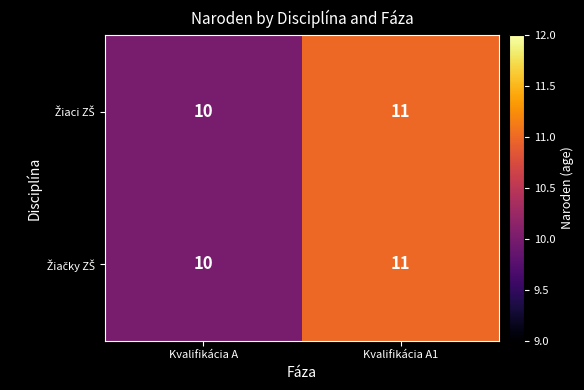

What is the minimum value shown in the chart?

10